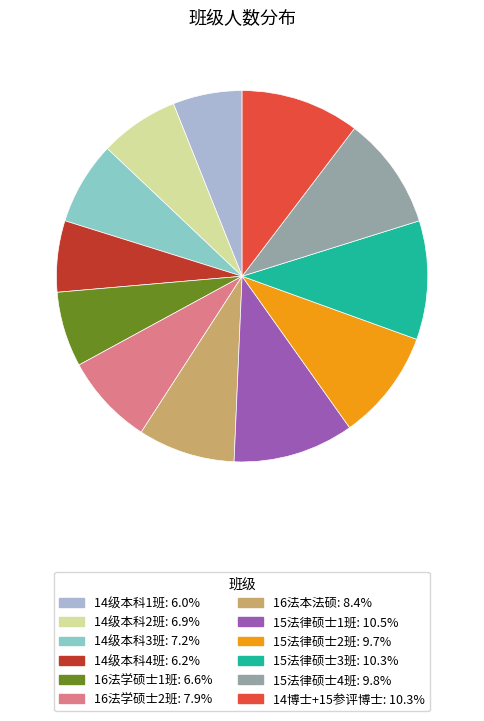

Is there any slice that represents more than half of the pie?

No